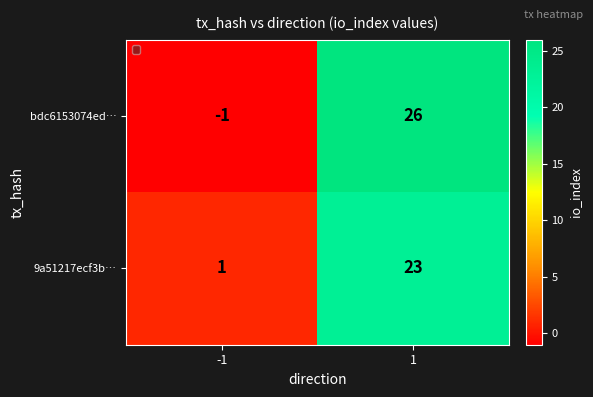

What is the sum of the bdc6153074ed… values at -1 and 1?

25